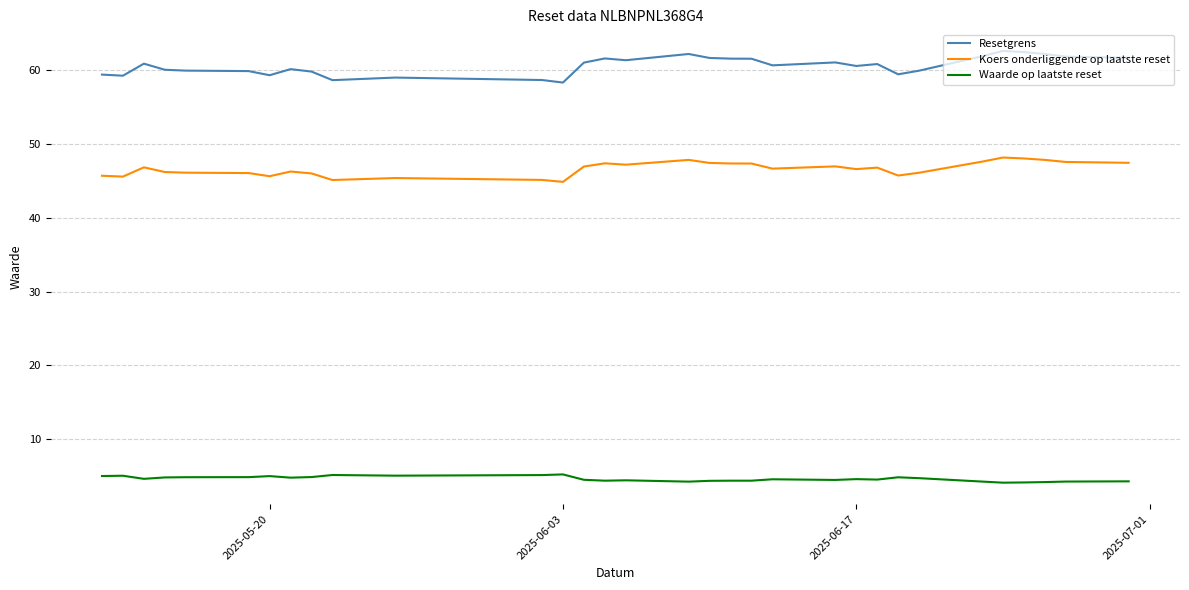

List the series in order of their peak value, lowest first.

Waarde op laatste reset, Koers onderliggende op laatste reset, Resetgrens